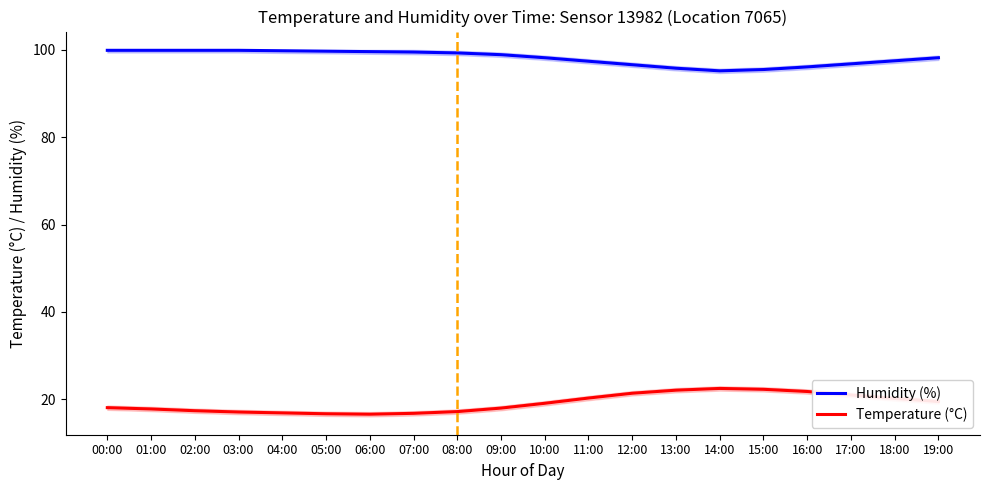

The Humidity (%) series shows 97.5 at 18:00. True or false?

True